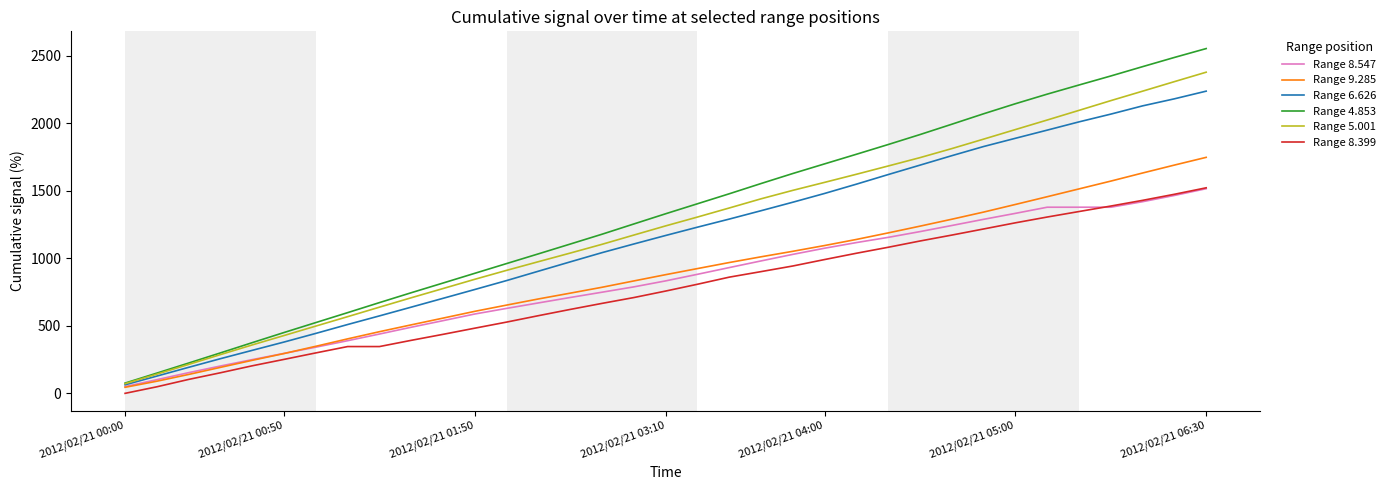

Which series has the largest range (max minus min)?

Range 4.853